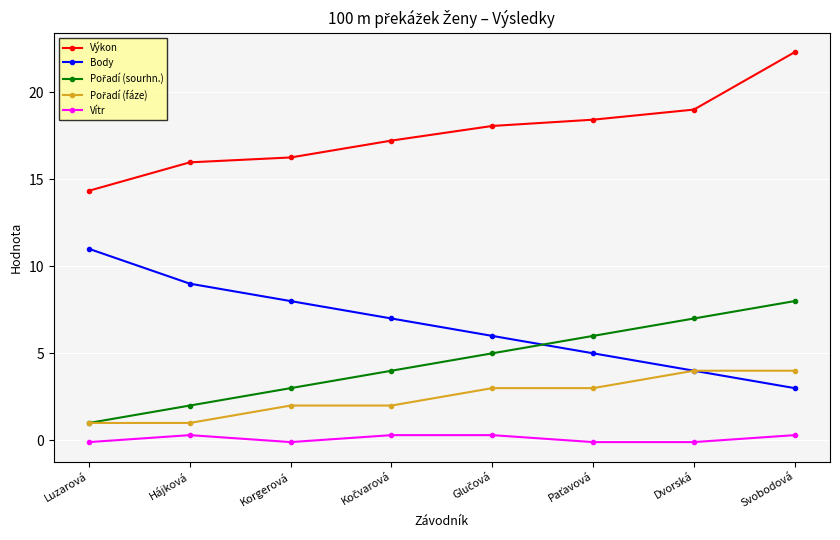

What position from the left is Hájková?

2